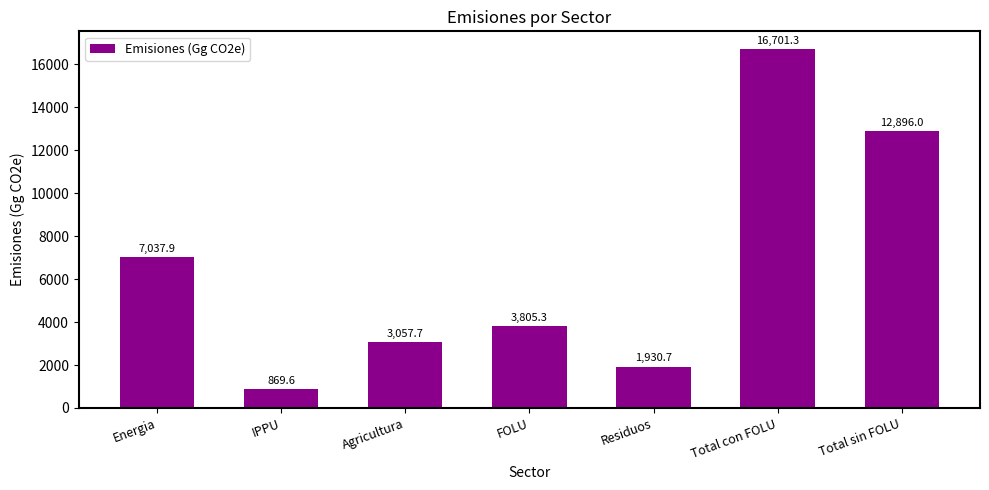

Reading right to left, list all the values displayed in this chart.

12896.0	16701.3	1930.7	3805.3	3057.7	869.6	7037.9